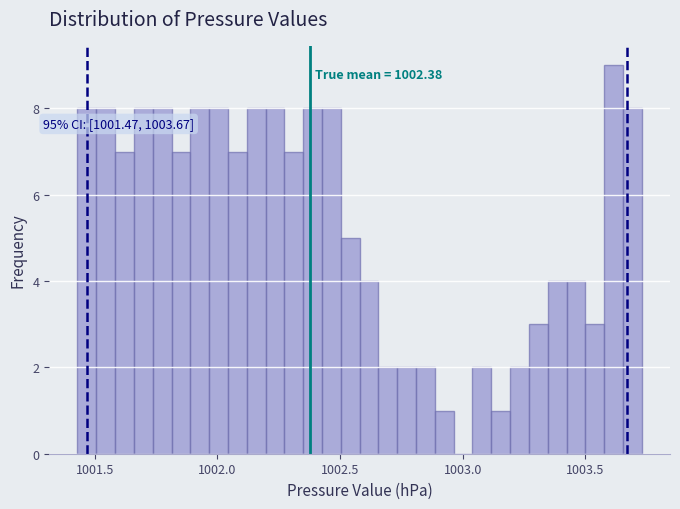

Around what value on the x-axis is the tallest bar? Give the approximate position of its centre, as read against the axis.

1003.60